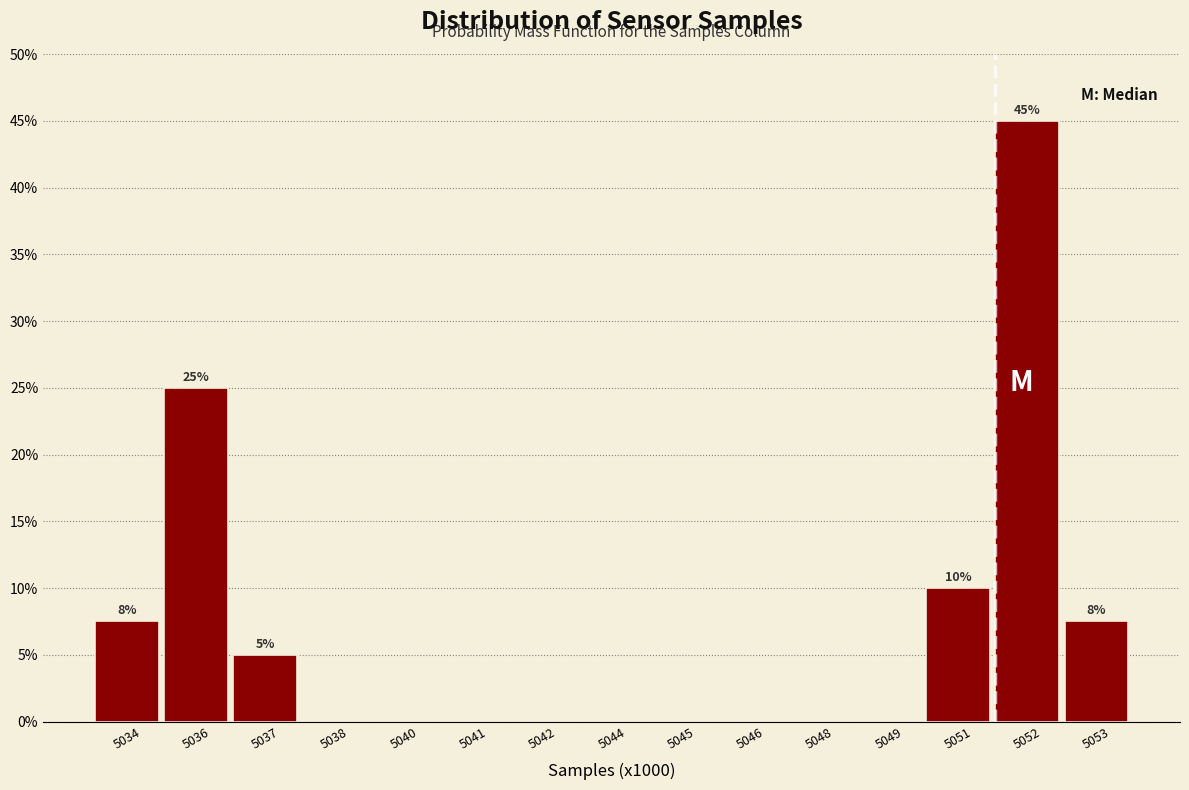

Reading left to right, list all the values displayed in this chart.

5034=7.5	5036=25.0	5037=5.0	5038=0.0	5040=0.0	5041=0.0	5042=0.0	5044=0.0	5045=0.0	5046=0.0	5048=0.0	5049=0.0	5051=10.0	5052=45.0	5053=7.5